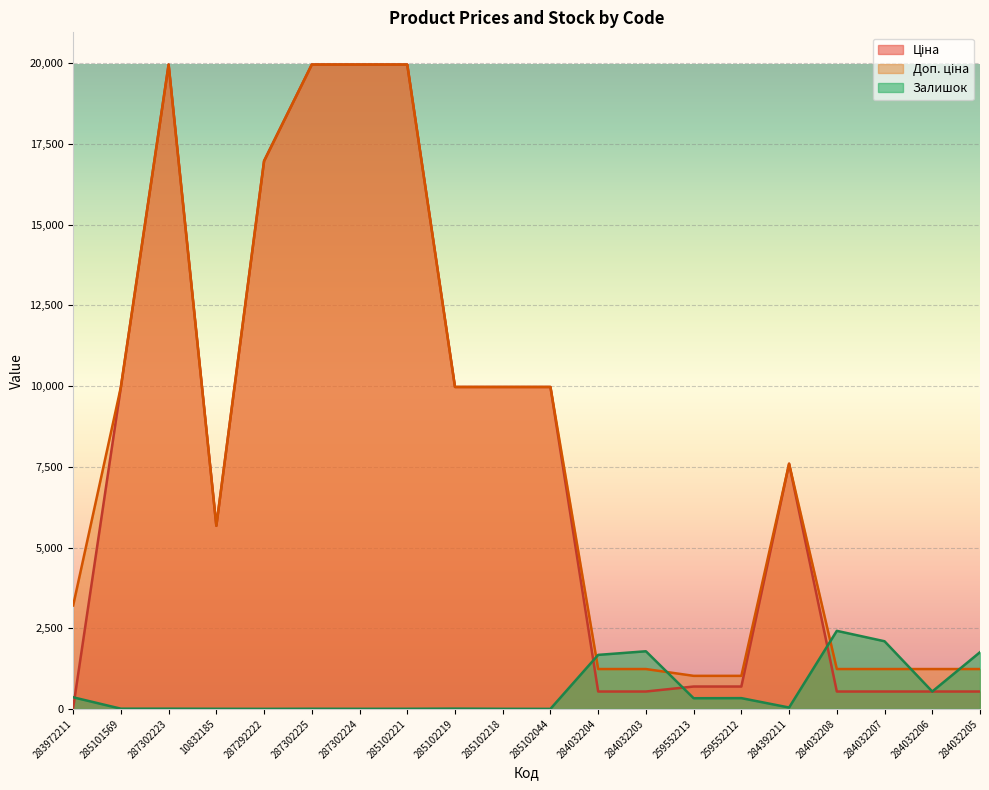

At which category is the sum across all series the highest?

287302223